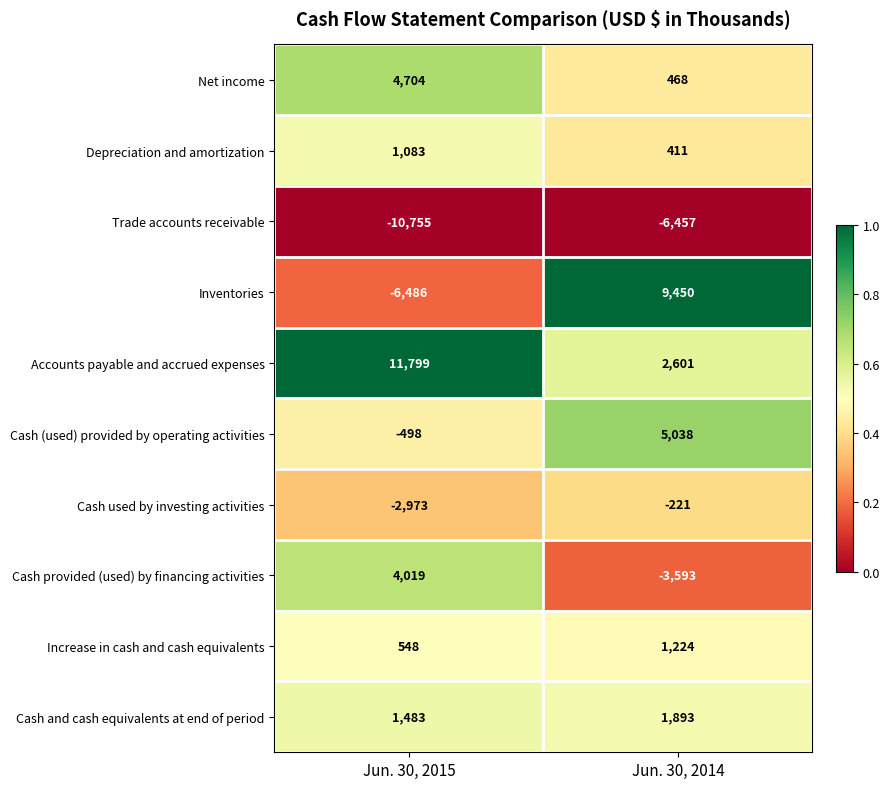

What is the difference between the highest and lowest values at Jun. 30, 2014?

15907